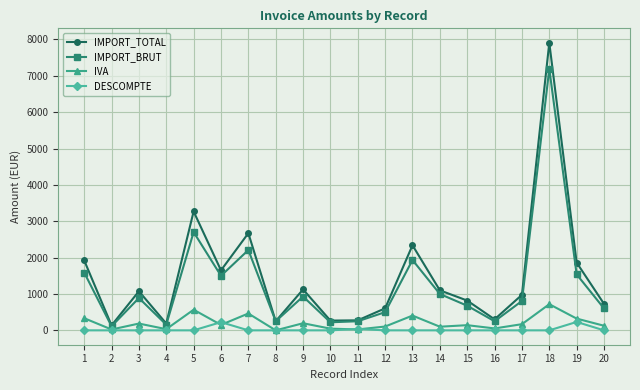

True or false: IVA and IMPORT_TOTAL cross at least once.

False